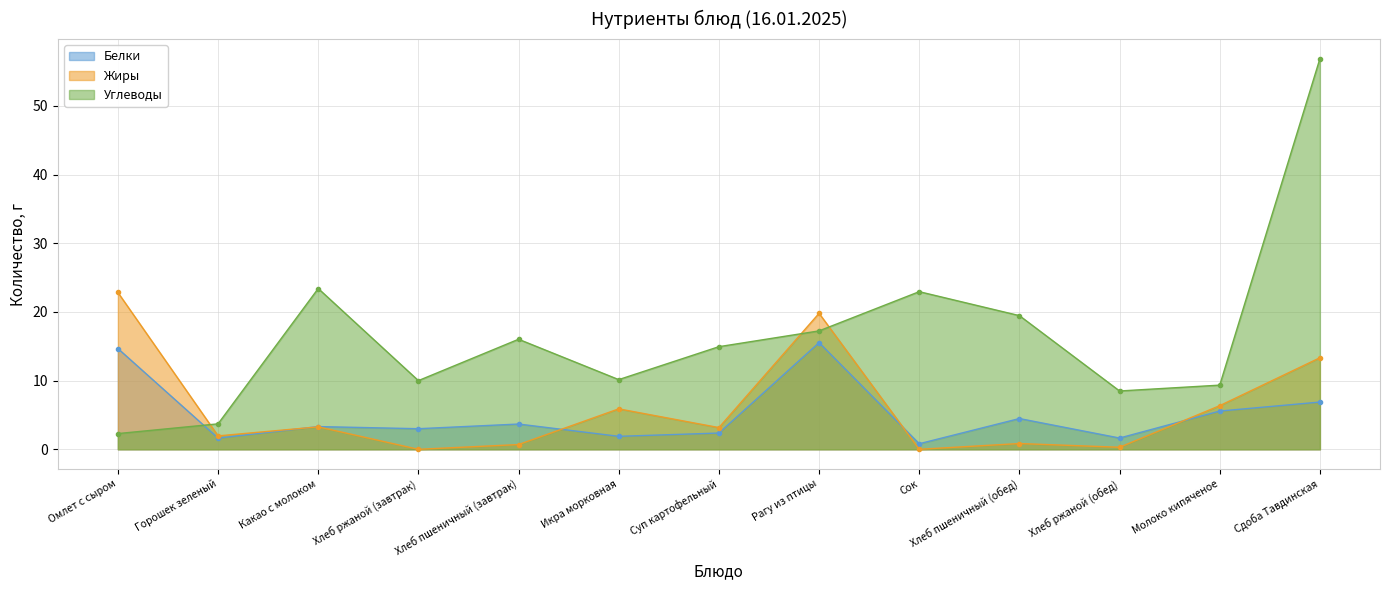

What is the difference between the highest and lowest values at Хлеб ржаной (обед)?

8.2